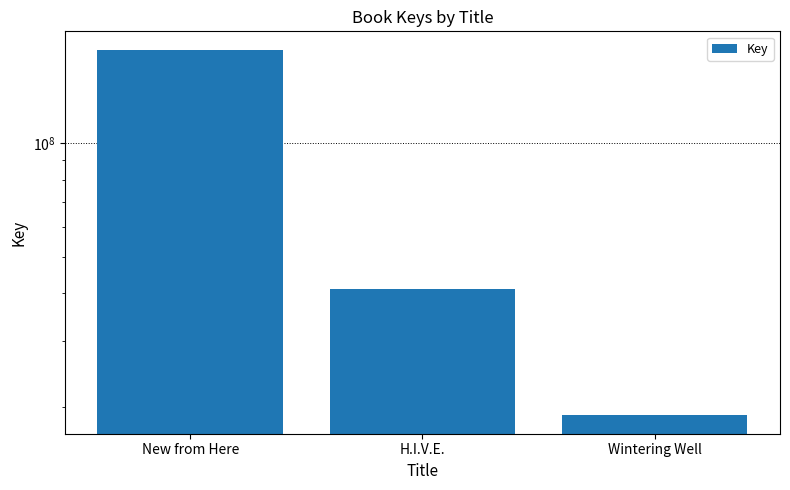

What is the sum of all values?

237031793